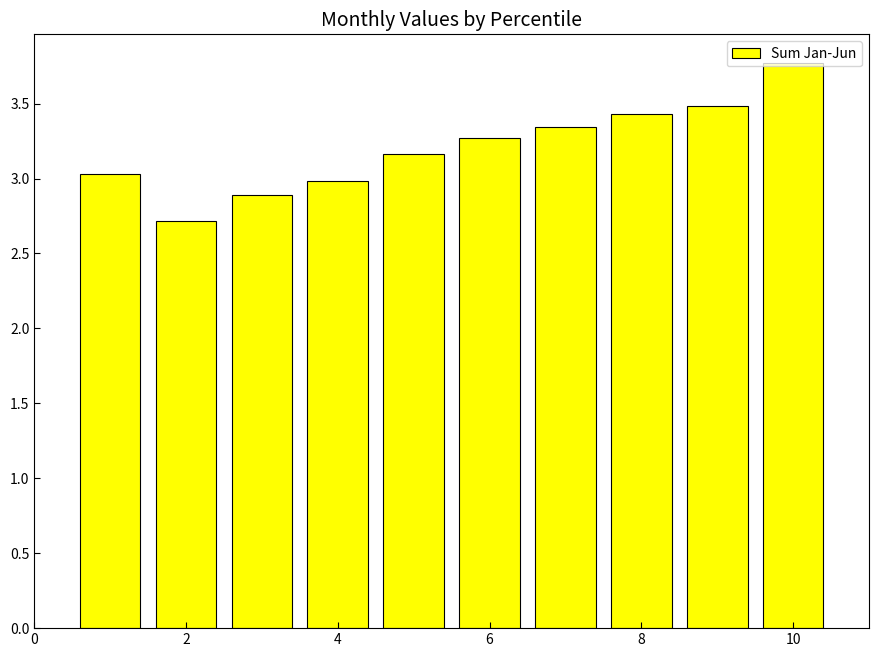

Are the bars horizontal?

No